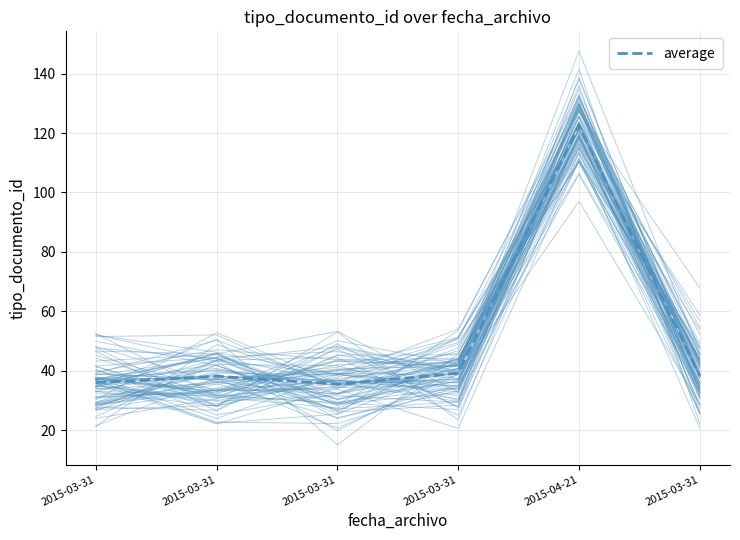

Approximately how many times larger is the value at 2015-03-31 compared to 2015-04-21?

0.3